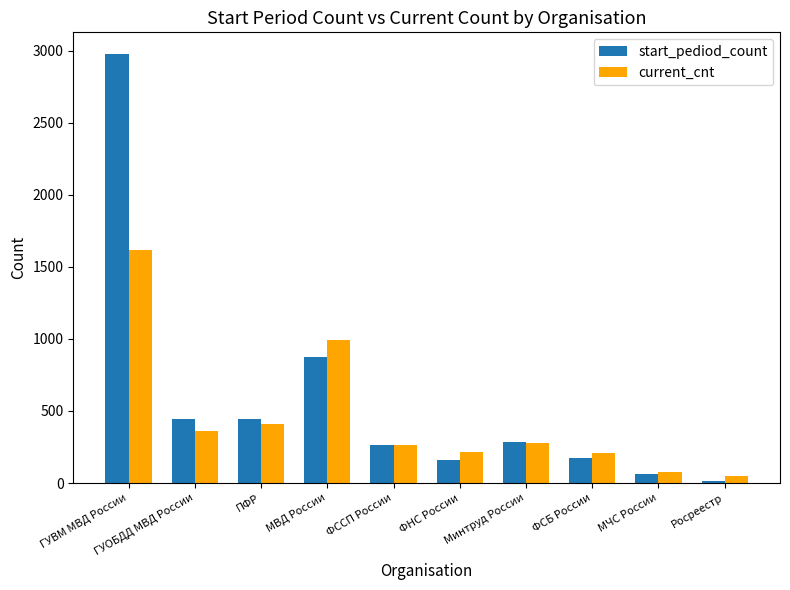

The current_cnt series shows 262 at ФССП России. True or false?

True